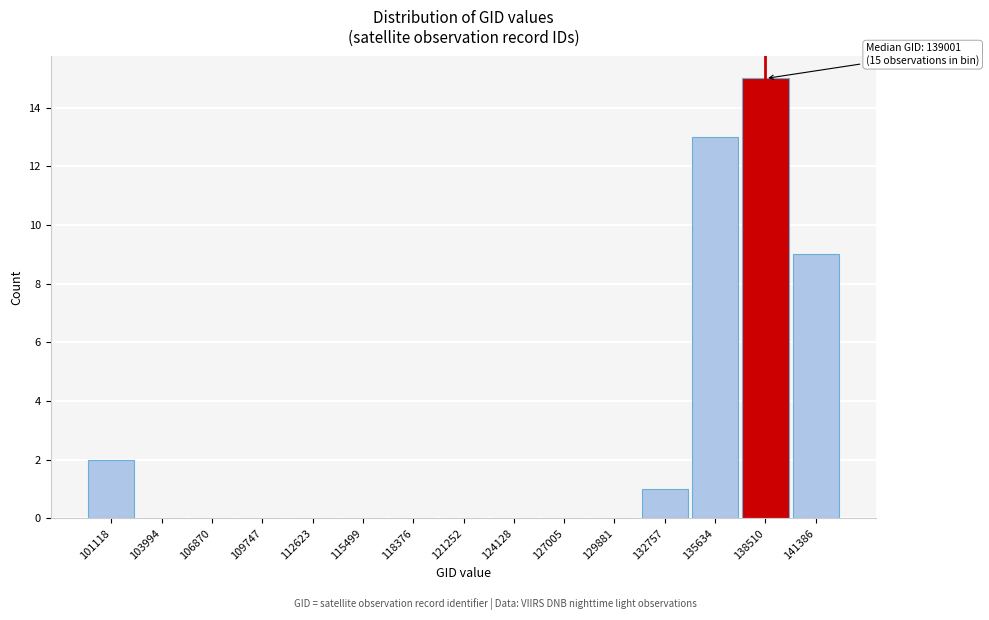

Reading left to right, list all the values displayed in this chart.

101118=2	103994=0	106870=0	109747=0	112623=0	115499=0	118376=0	121252=0	124128=0	127005=0	129881=0	132757=1	135634=13	138510=15	141386=9